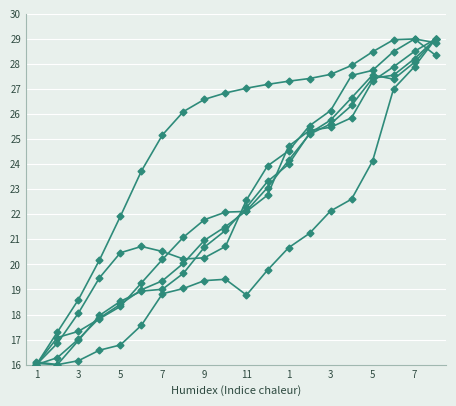

Count the number of categories in the chart.

20